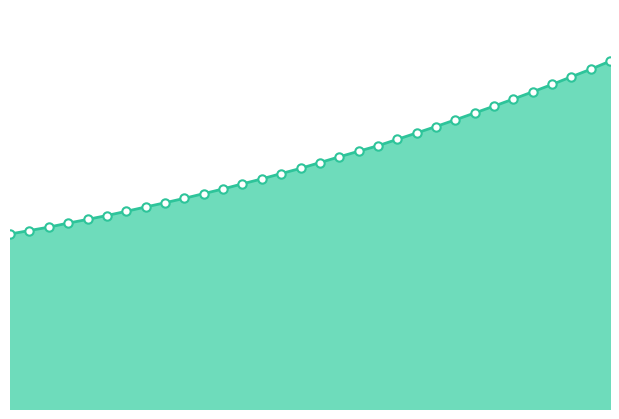

How many lines are shown in the chart?

1